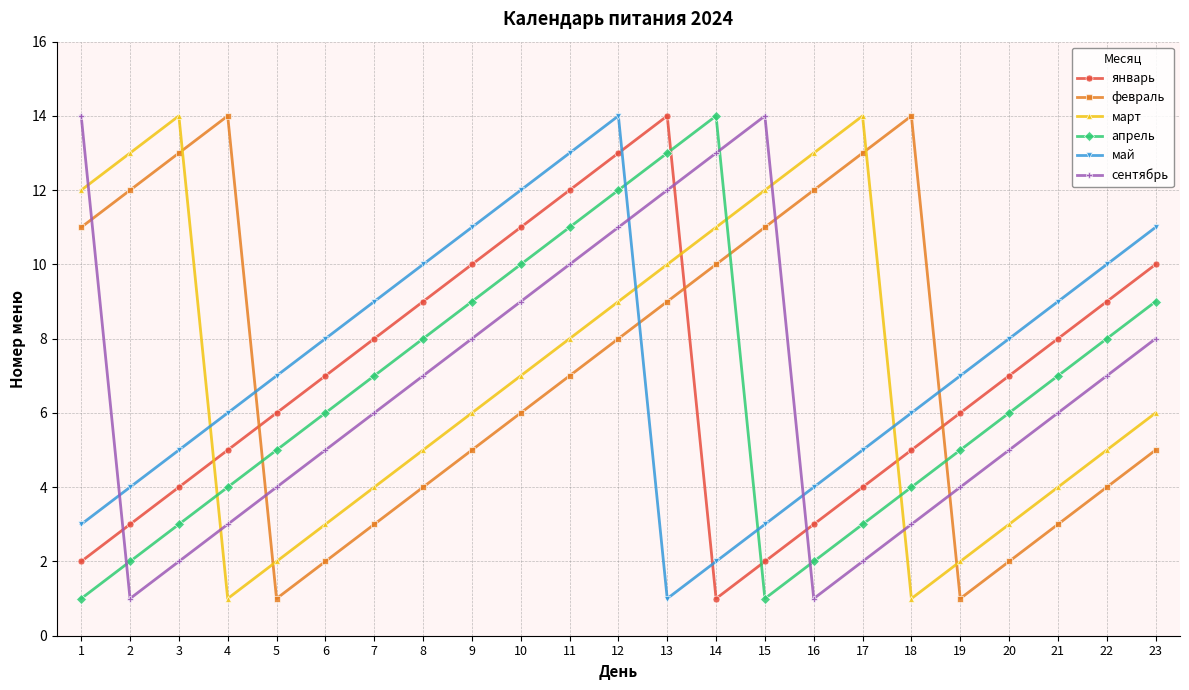

Where does the сентябрь series first go above 6?

1